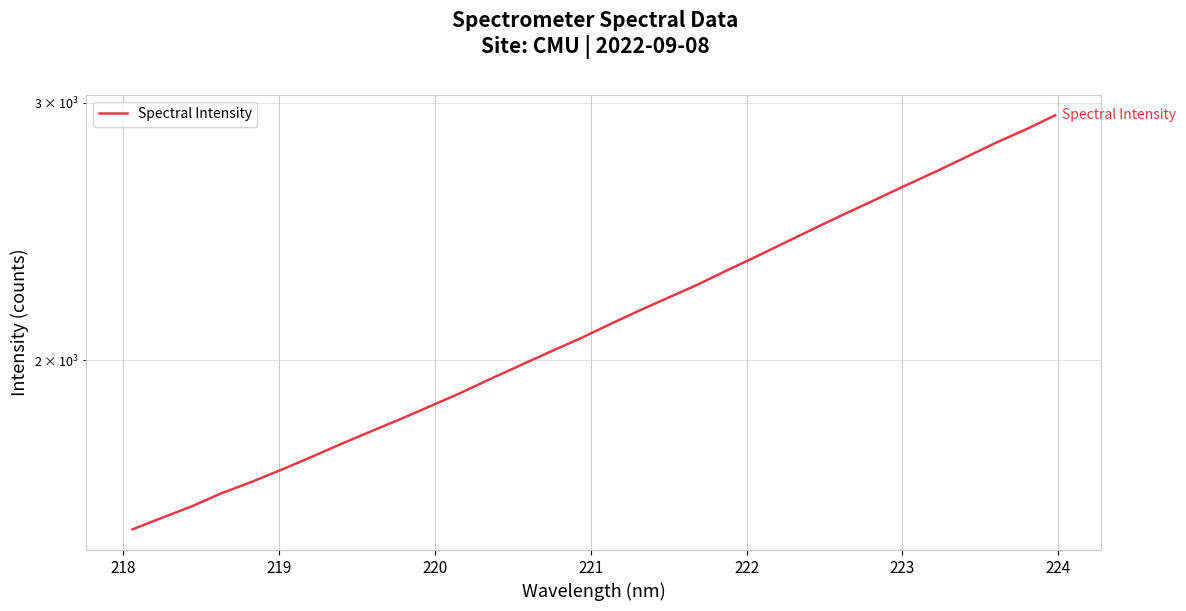

What is the greatest value displayed?

2940.3